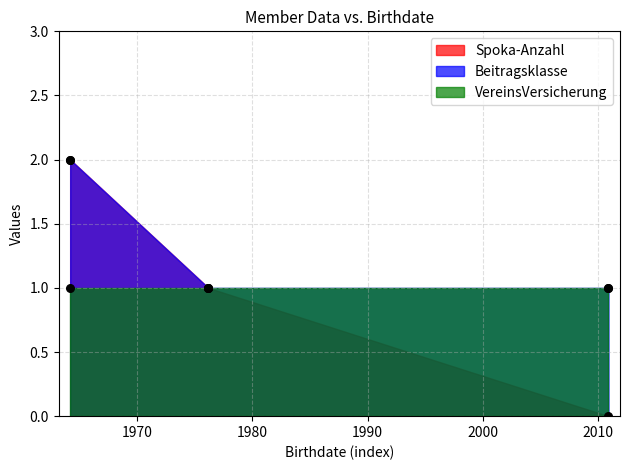

Which series reaches the minimum Y coordinate?

Spoka-Anzahl